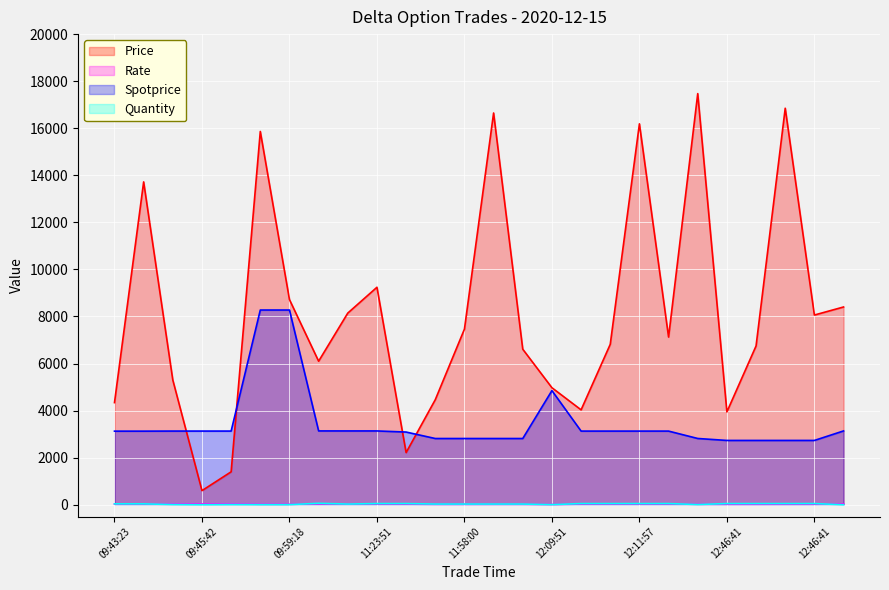

How many values in the Quantity series are below 38?

13